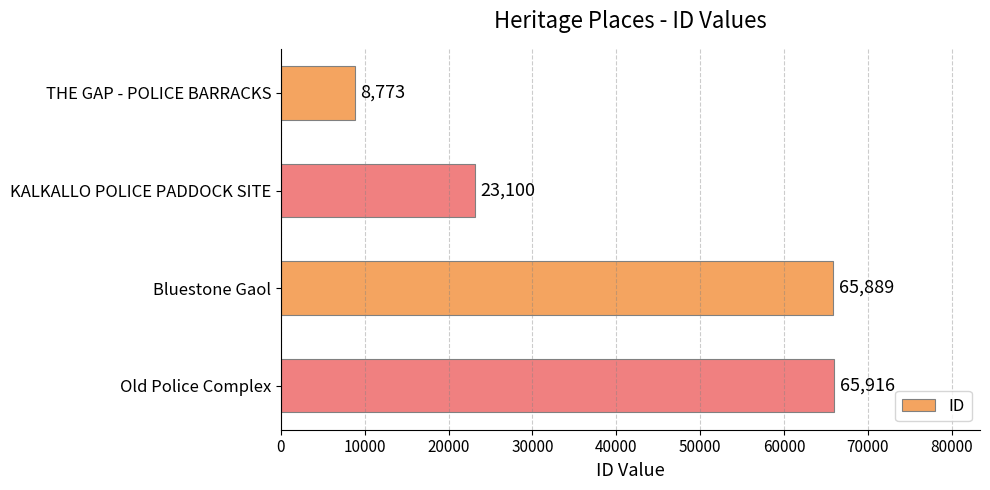

Are the bars horizontal?

Yes